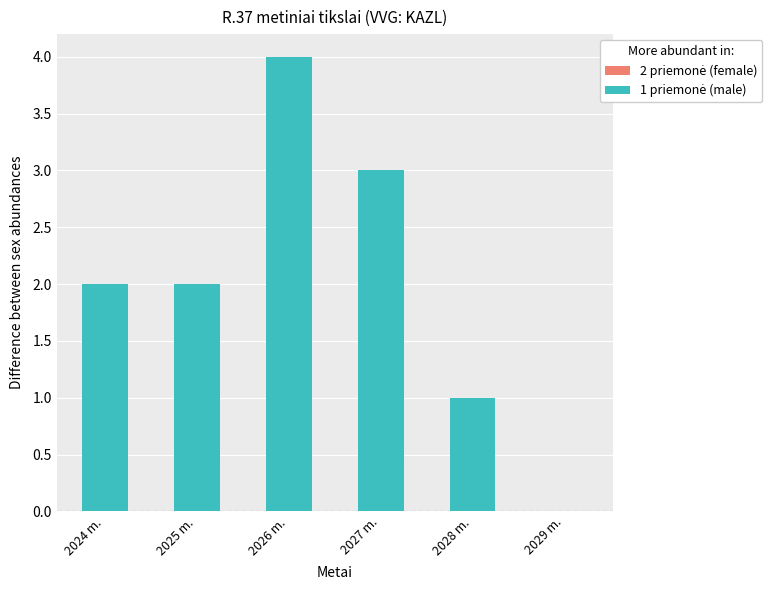

Does the chart contain any negative values?

No